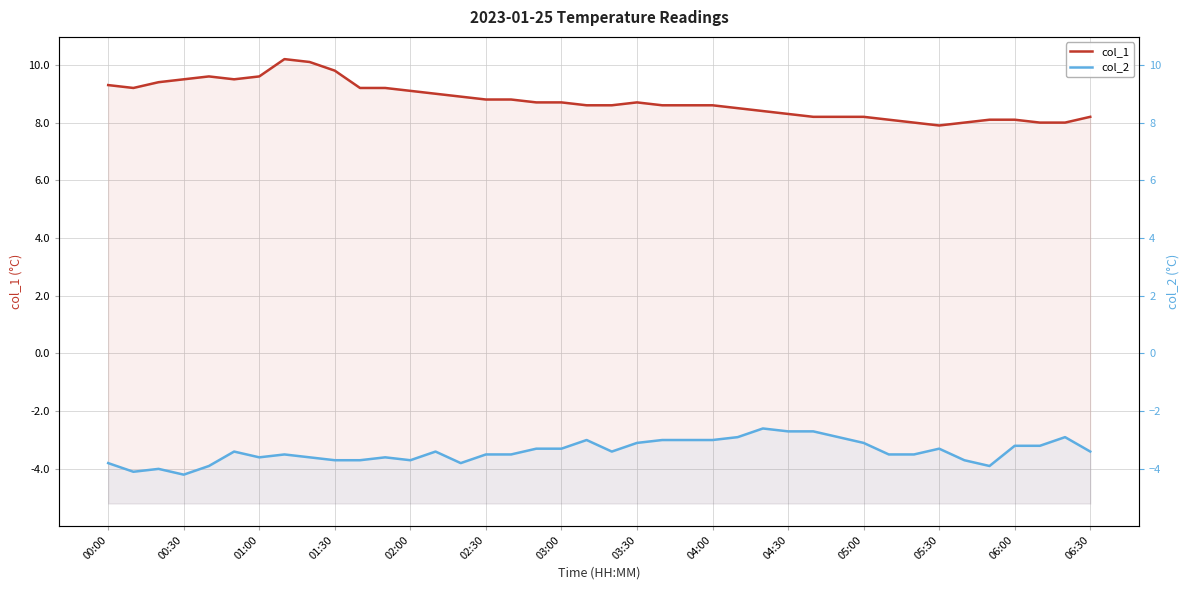

Reading left to right, transcribe all the data shown in this chart.

col_1: 9.3	9.2	9.4	9.5	9.6	9.5	9.6	10.2	10.1	9.8	9.2	9.2	9.1	9.0	8.9	8.8	8.8	8.7	8.7	8.6	8.6	8.7	8.6	8.6	8.6	8.5	8.4	8.3	8.2	8.2	8.2	8.1	8.0	7.9	8.0	8.1	8.1	8.0	8.0	8.2
col_2: -3.8	-4.1	-4.0	-4.2	-3.9	-3.4	-3.6	-3.5	-3.6	-3.7	-3.7	-3.6	-3.7	-3.4	-3.8	-3.5	-3.5	-3.3	-3.3	-3.0	-3.4	-3.1	-3.0	-3.0	-3.0	-2.9	-2.6	-2.7	-2.7	-2.9	-3.1	-3.5	-3.5	-3.3	-3.7	-3.9	-3.2	-3.2	-2.9	-3.4